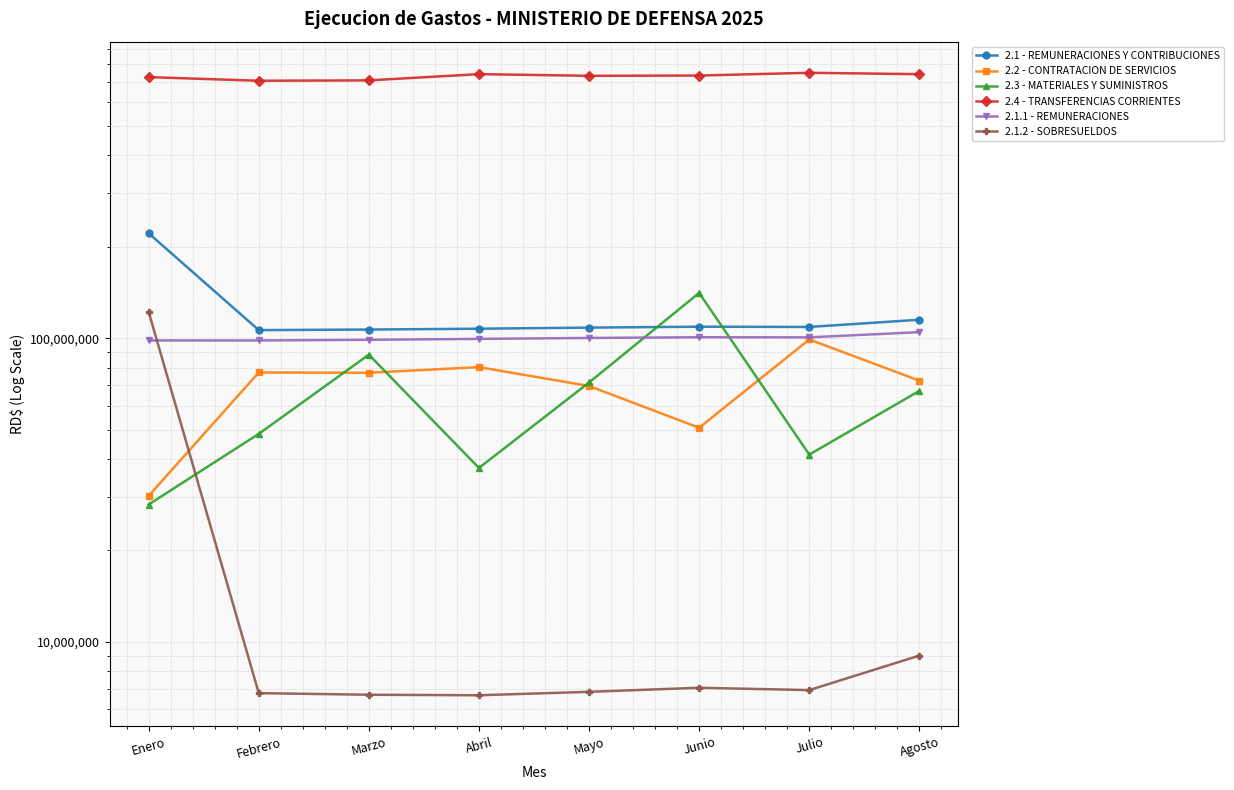

True or false: 2.4 - TRANSFERENCIAS CORRIENTES and 2.3 - MATERIALES Y SUMINISTROS intersect in this chart.

False